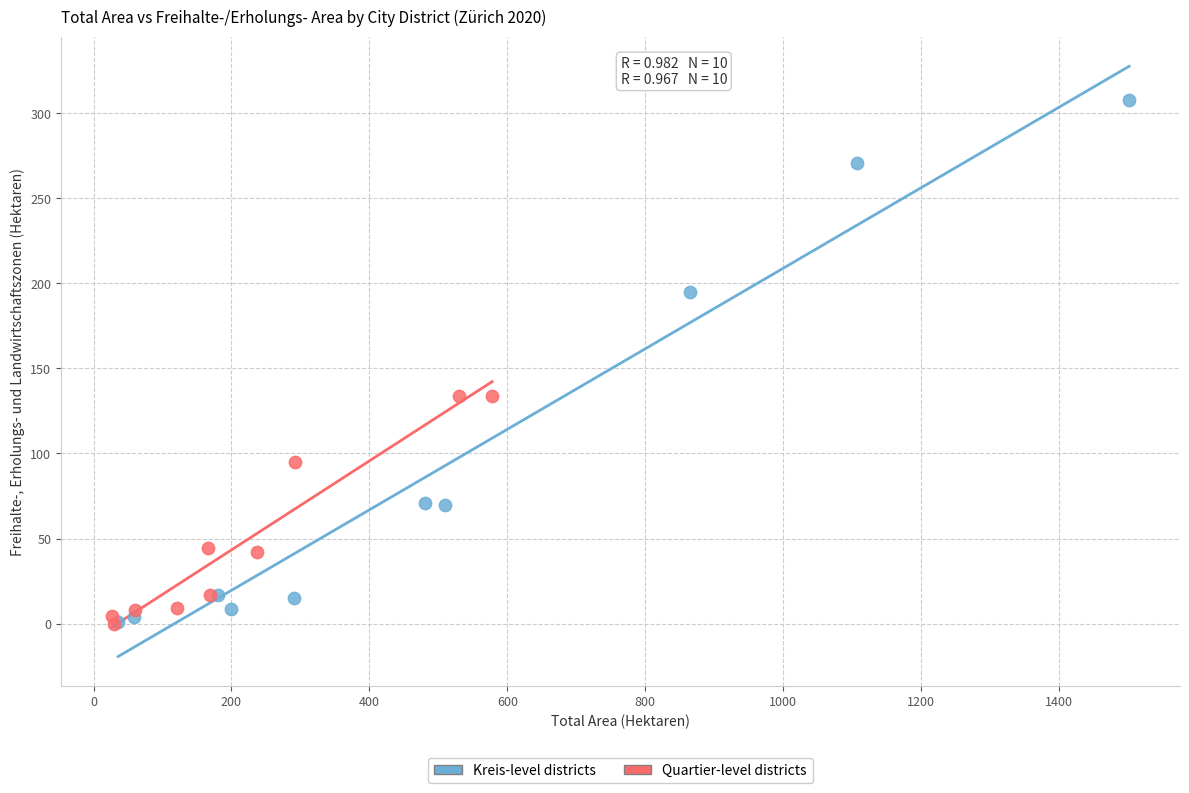

Which series reaches the maximum Y coordinate?

Kreis-level districts